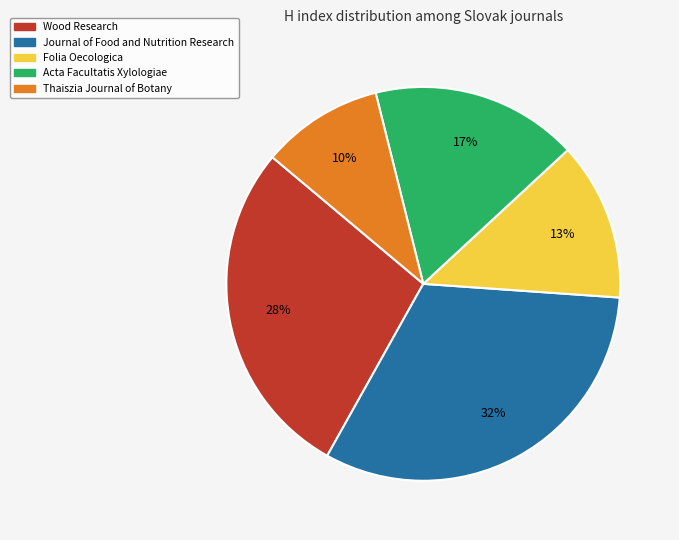

To the nearest percent, what is the average slice percentage?

20%